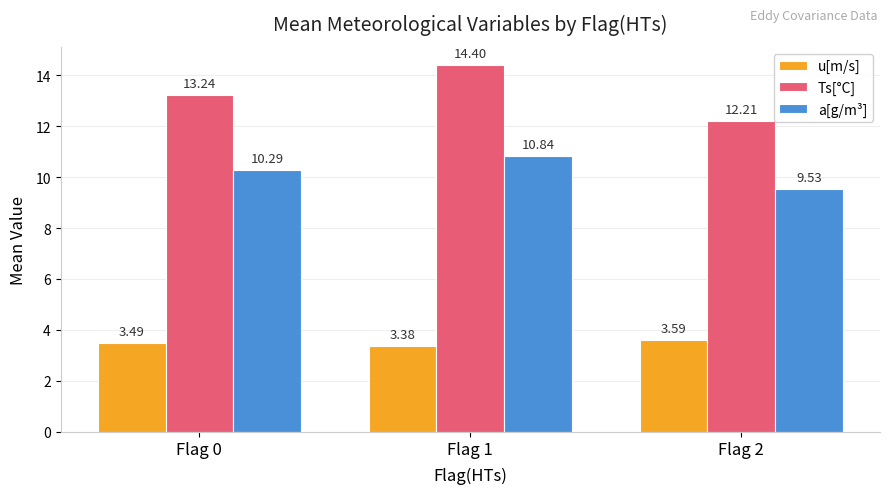

Are the bars horizontal?

No